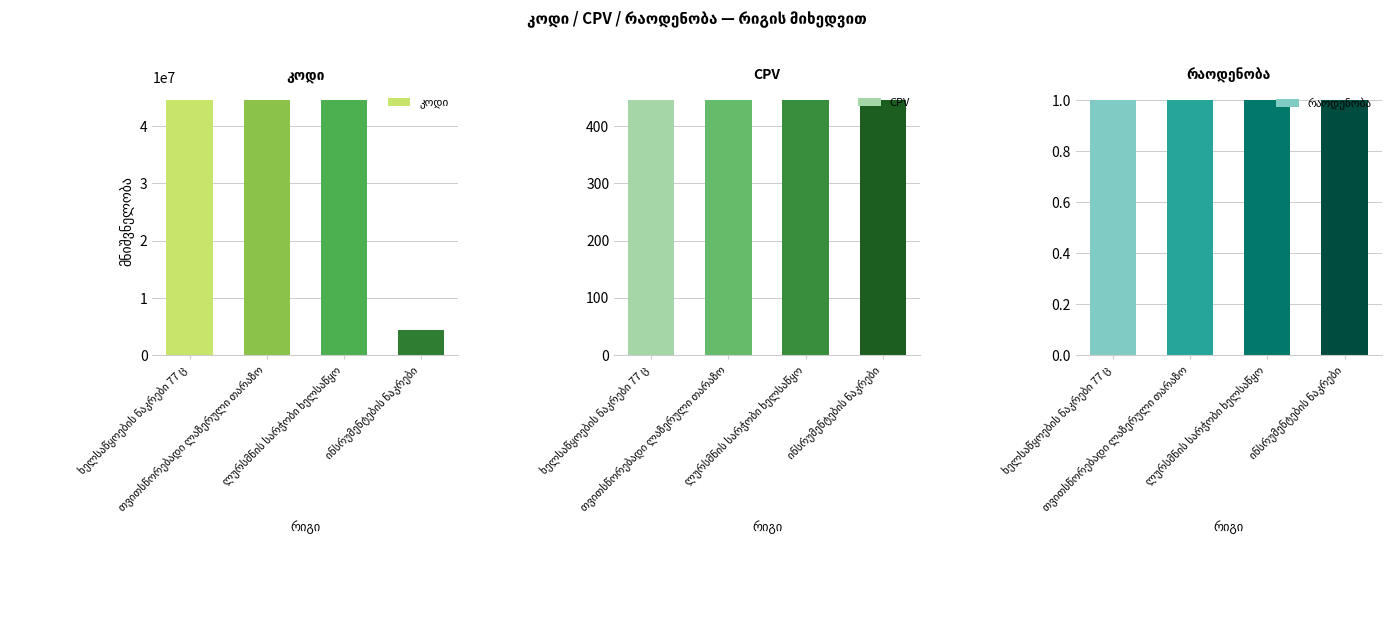

Are the bars horizontal?

No